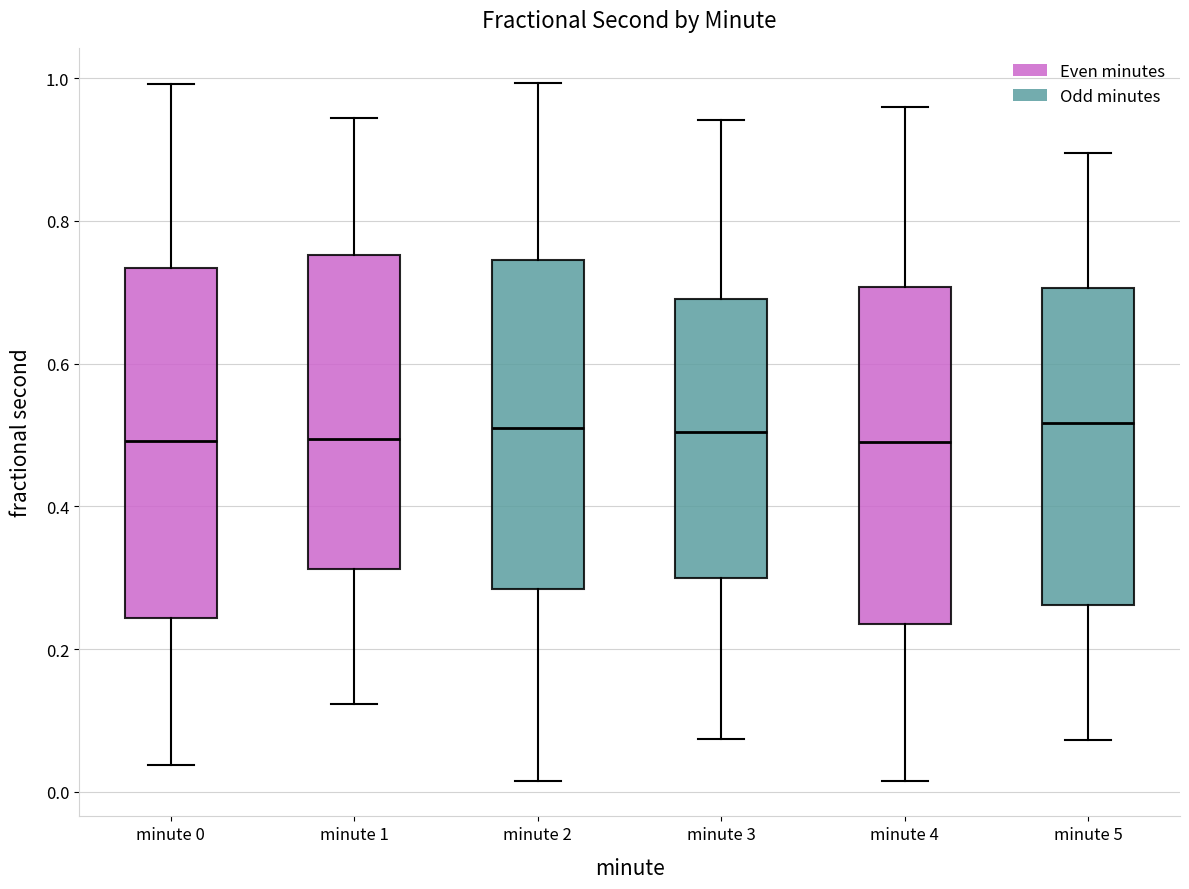

Reading left to right, read every box against the y-axis: the position of its median line, the range the box covers, and the ends of its whiskers. The values are not printed on the chart, so give them approximately, as read against the axis.

minute 0: median 0.50, box 0.24 to 0.74, whiskers 0.04 to 1.00
minute 1: median 0.50, box 0.32 to 0.76, whiskers 0.12 to 0.94
minute 2: median 0.50, box 0.28 to 0.74, whiskers 0.02 to 1.00
minute 3: median 0.50, box 0.30 to 0.70, whiskers 0.08 to 0.94
minute 4: median 0.50, box 0.24 to 0.70, whiskers 0.02 to 0.96
minute 5: median 0.52, box 0.26 to 0.70, whiskers 0.08 to 0.90